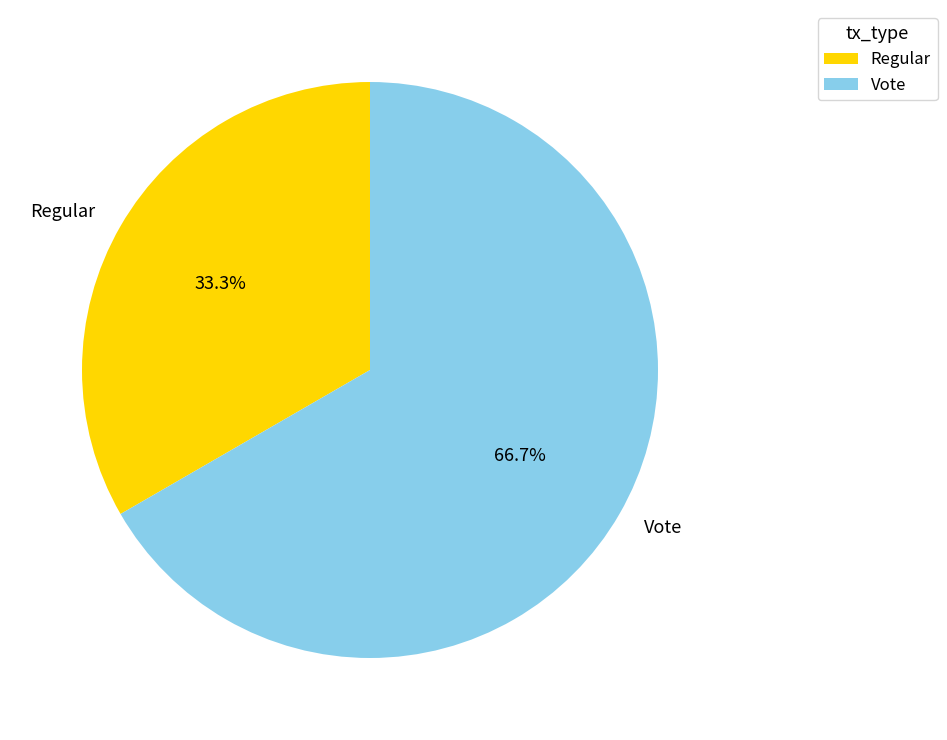

Do Regular and Vote together represent more than half of the pie?

Yes